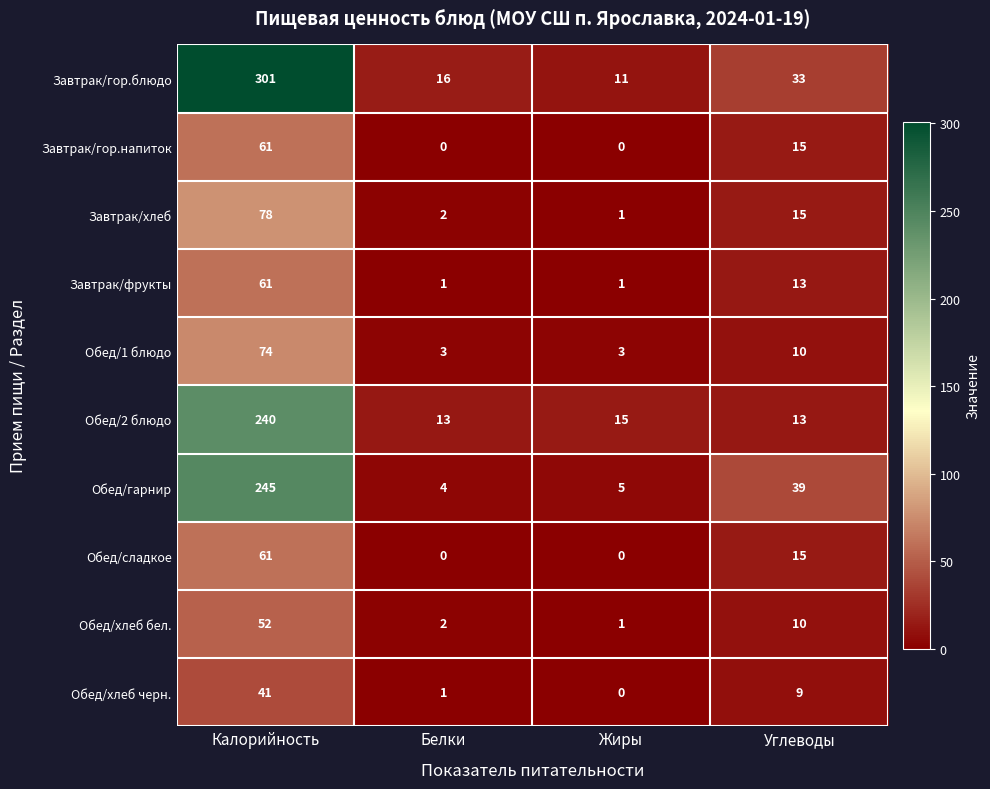

At how many categories does at least one series exceed 272?

1